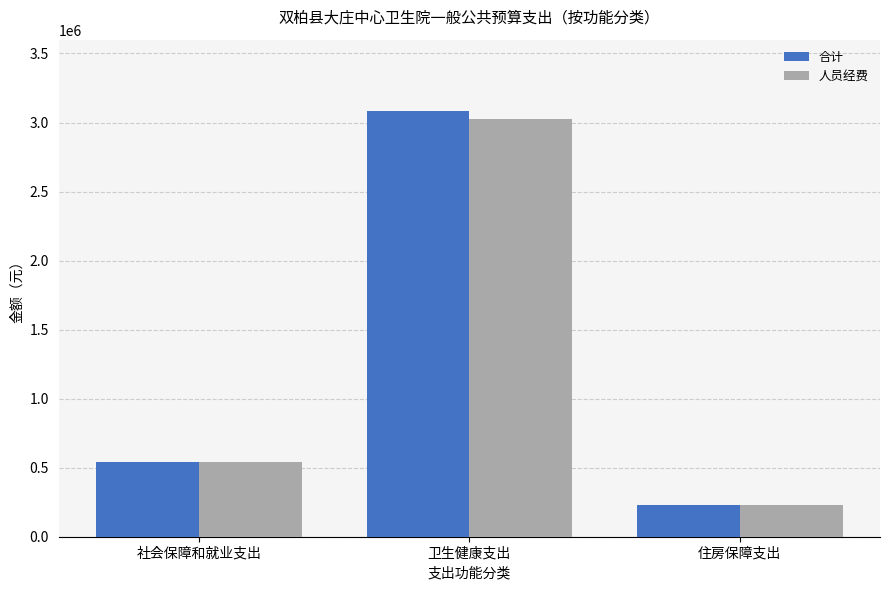

Where is 人员经费 nearest to the value 1629128?

社会保障和就业支出